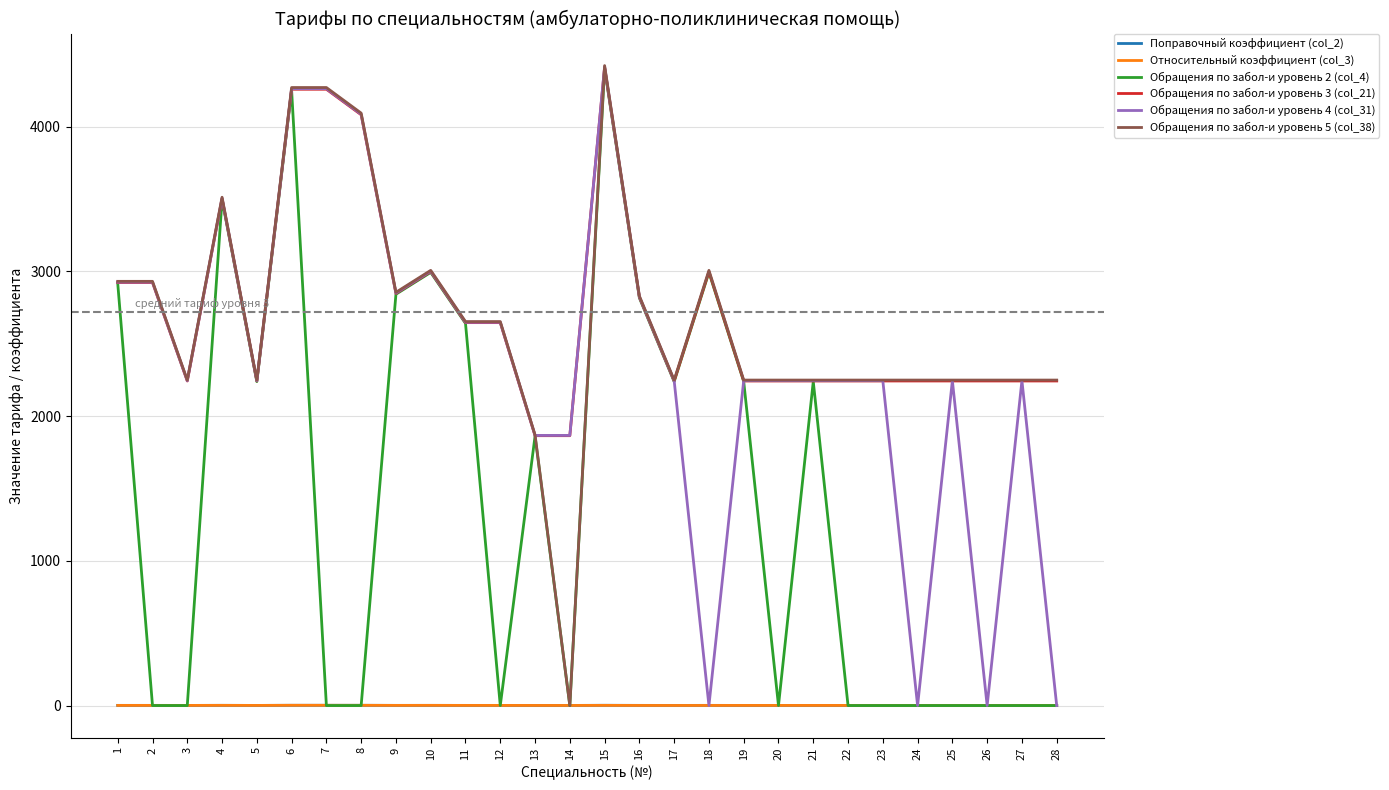

At which category is the sum across all series the highest?

15